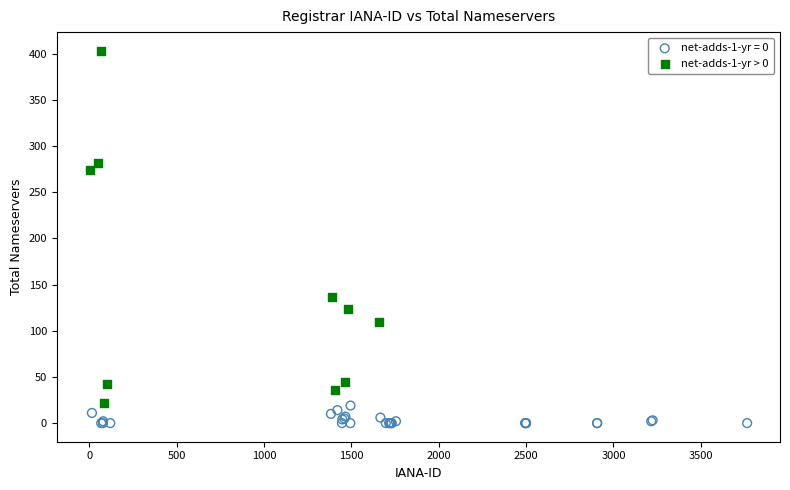

Which series reaches the minimum Y coordinate?

net-adds-1-yr = 0